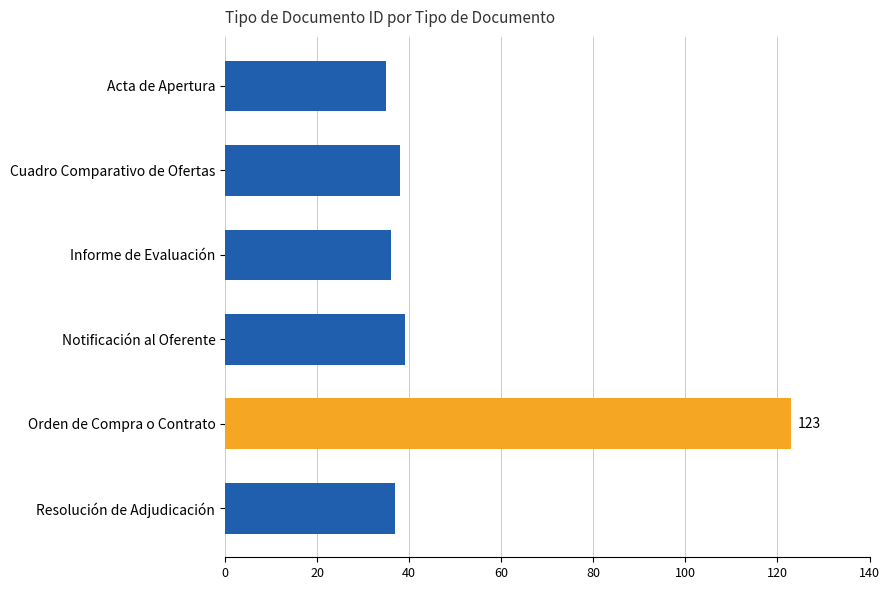

What is the ratio of the value at Notificación al Oferente to the value at Acta de Apertura?

1.1